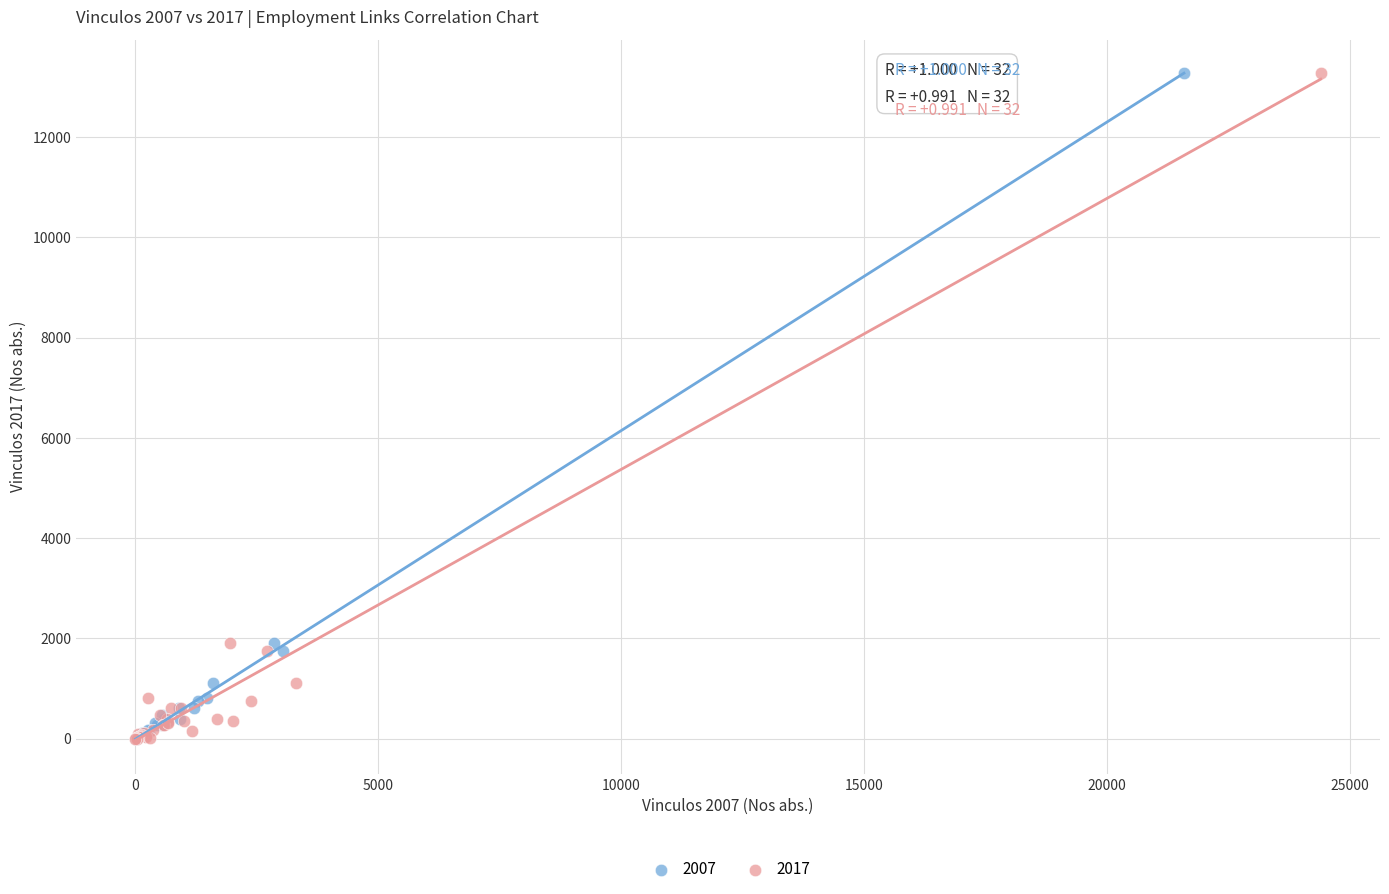

What are all the series names shown in the legend?

2007, 2017